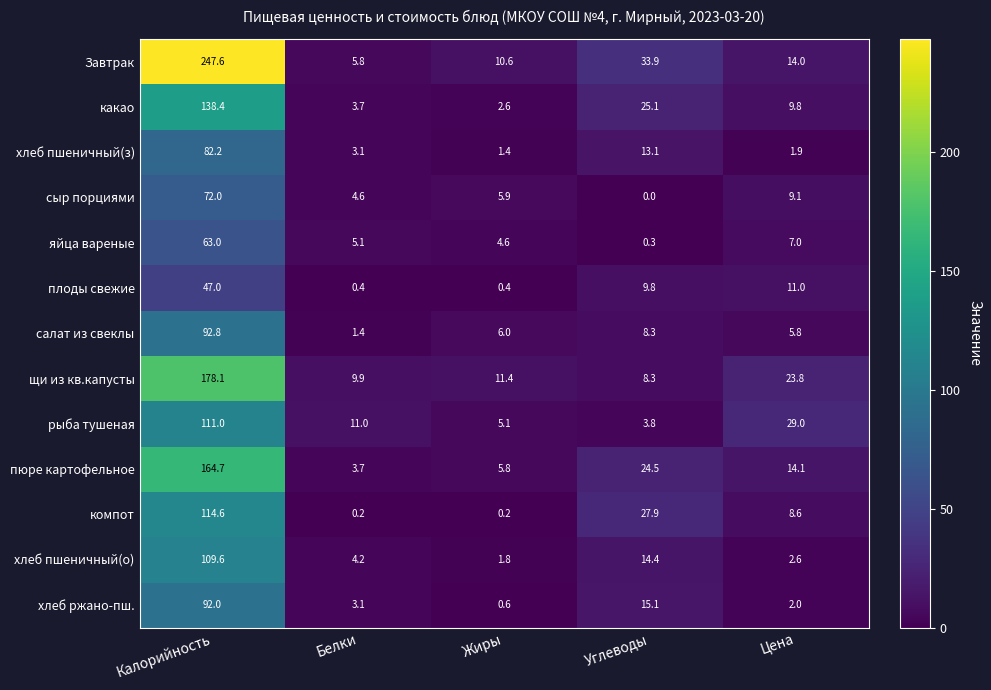

At how many categories does at least one series exceed 240?

1